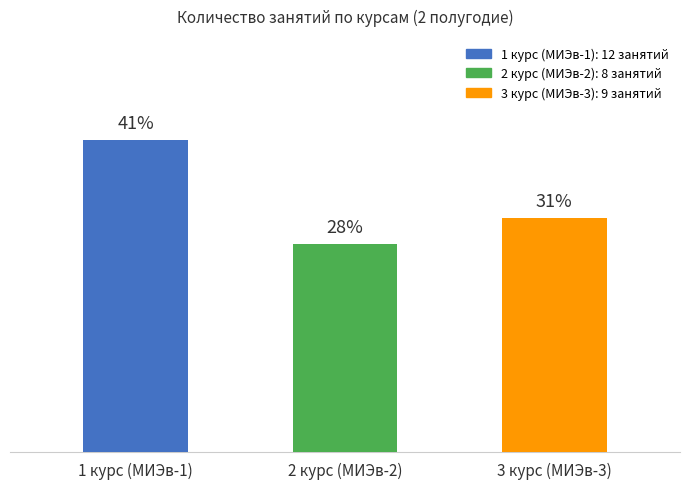

Does the chart contain any negative values?

No